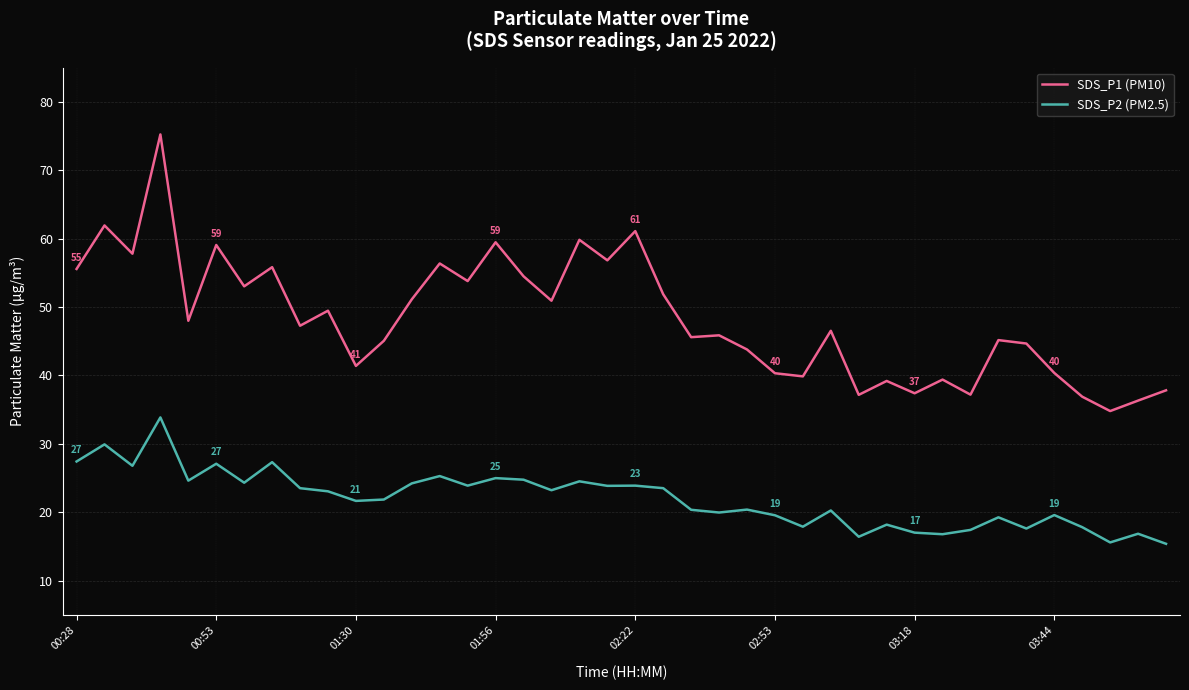

Rank the series by their maximum value, from highest to lowest.

SDS_P1 (PM10), SDS_P2 (PM2.5)